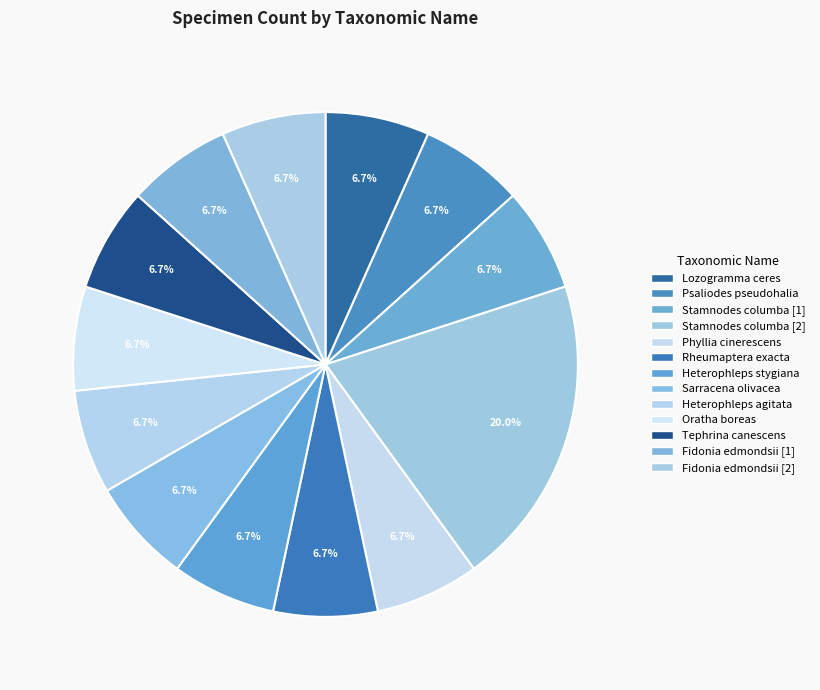

How many slices are in this pie chart?

13